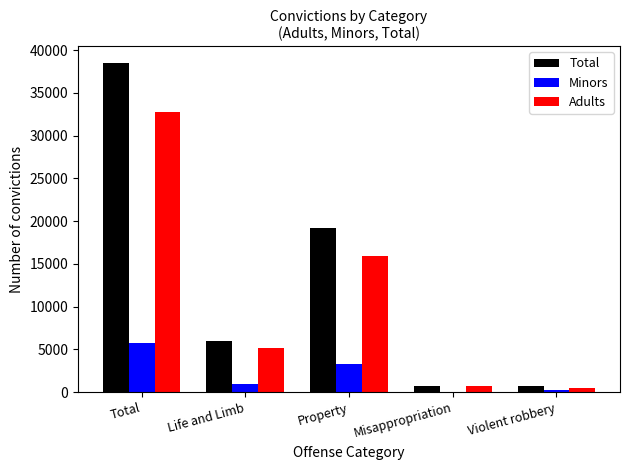

Which series has the largest range (max minus min)?

Total